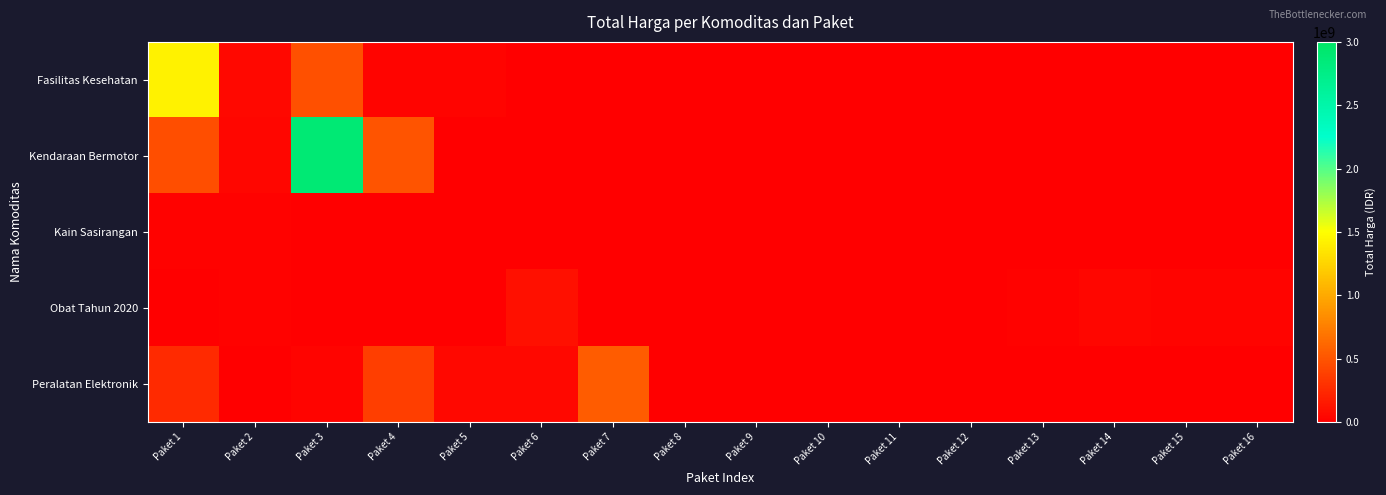

What is the spread (max minus min) of values at Paket 14?

43859200